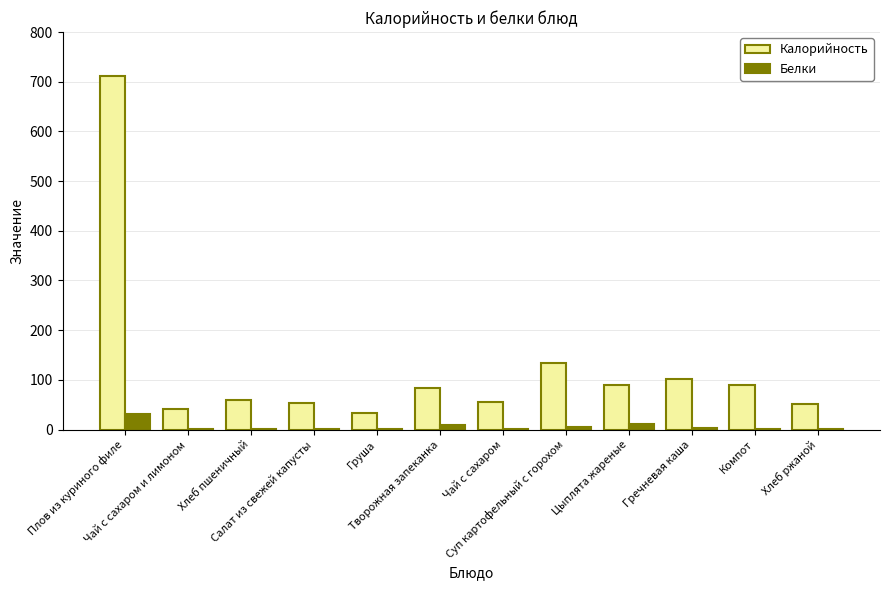

How many groups of bars are there?

12